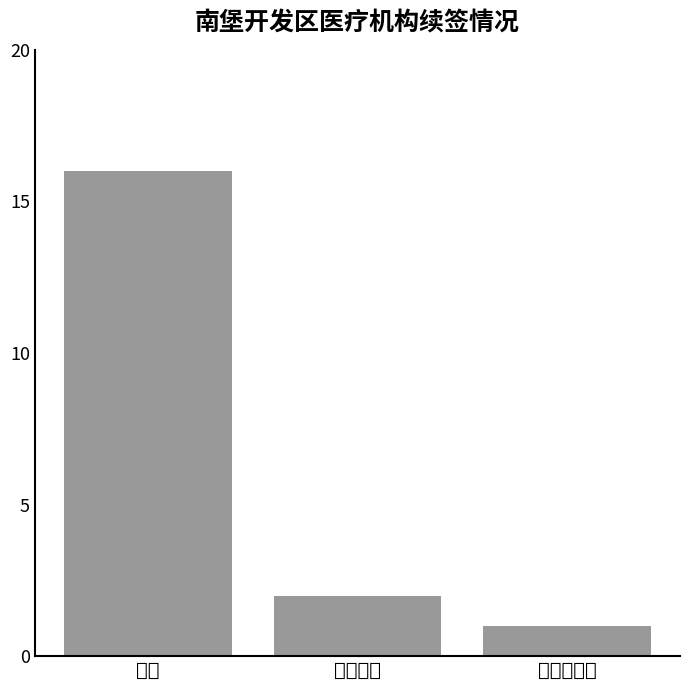

Reading right to left, extract all data points from this chart.

1	2	16